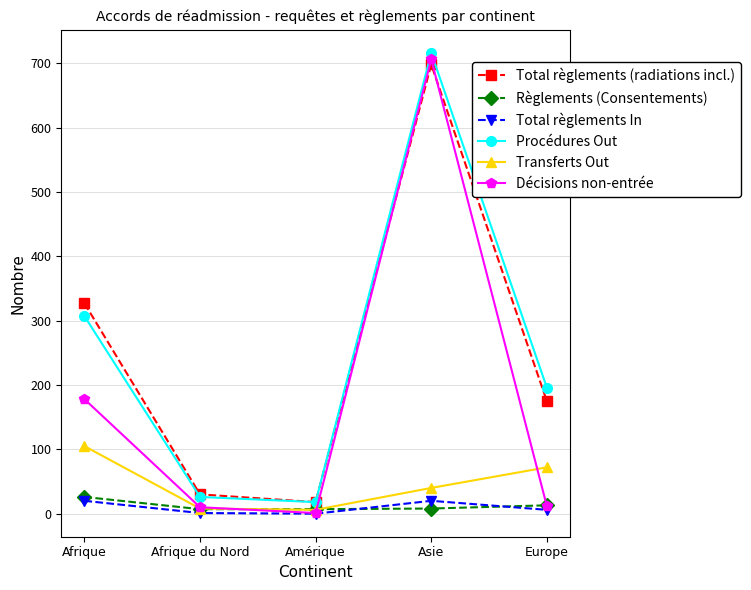

What is the total value across all series at Afrique?

963